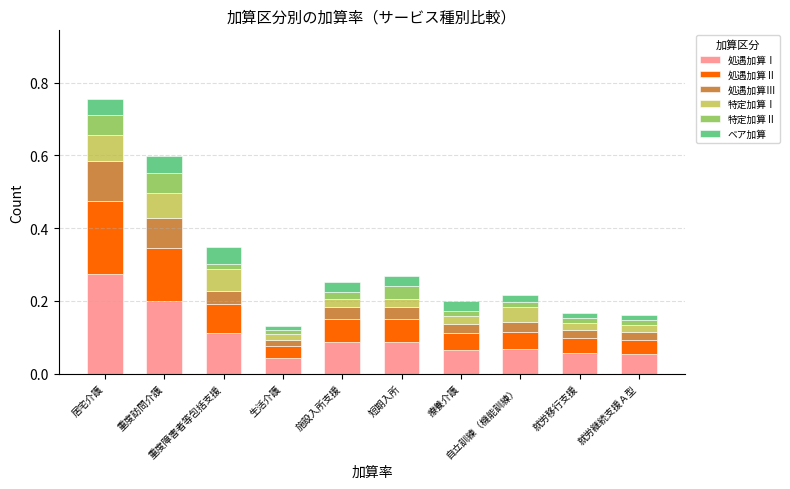

What is the label of the 7th bar from the right?

生活介護